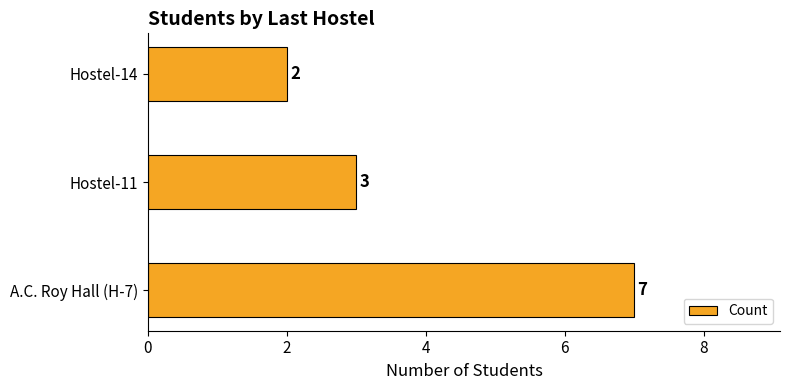

Reading bottom to top, transcribe all the data shown in this chart.

A.C. Roy Hall (H-7)=7	Hostel-11=3	Hostel-14=2